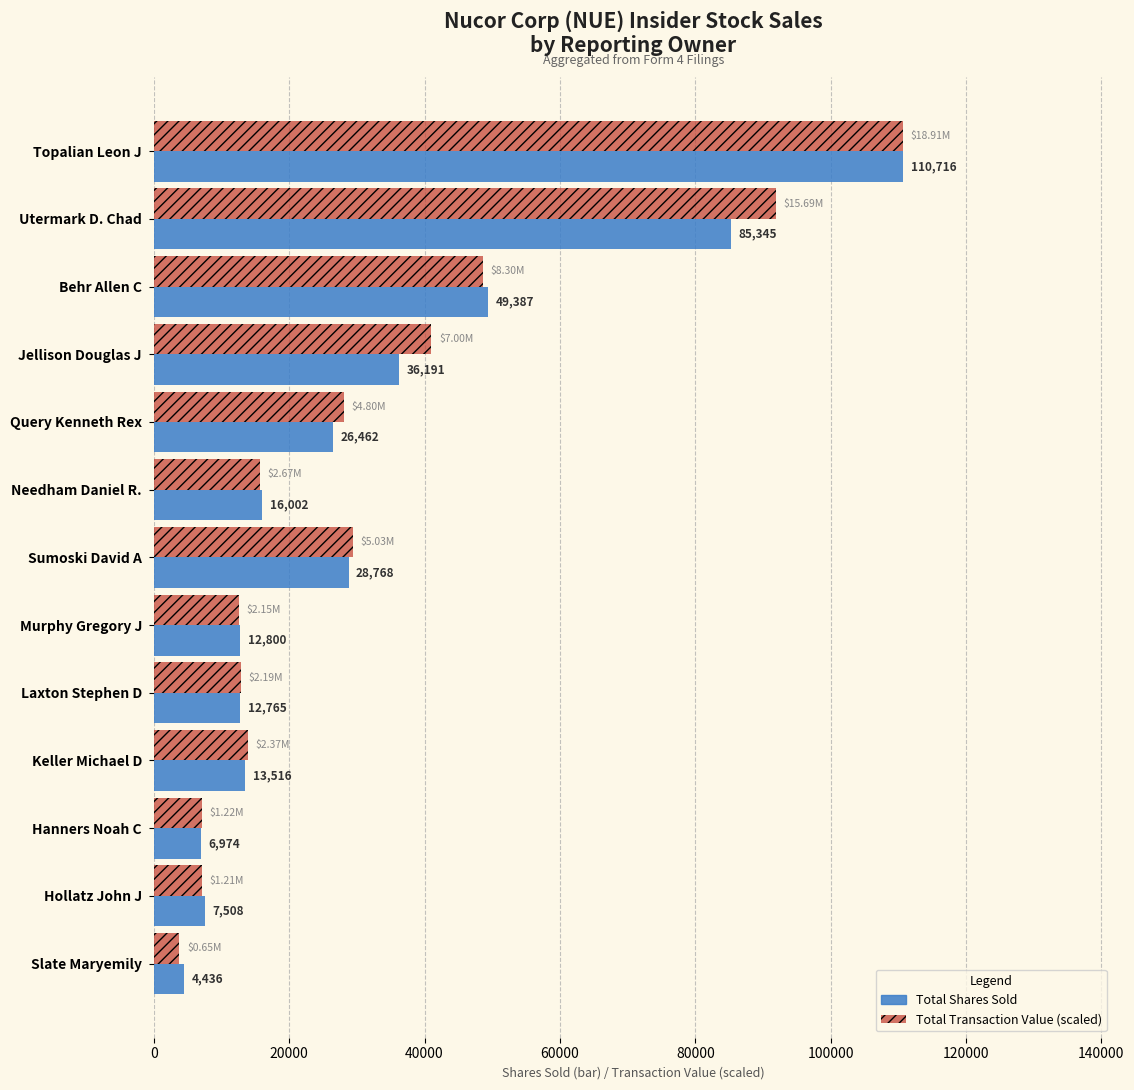

Which series has the widest spread of values?

Total Transaction Value (scaled)